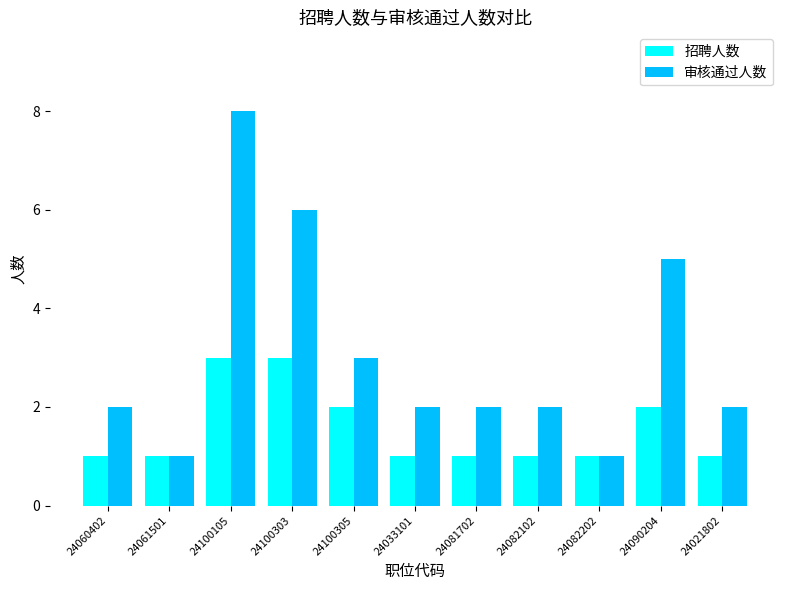

Which category has the highest value in the 审核通过人数 series?

24100105